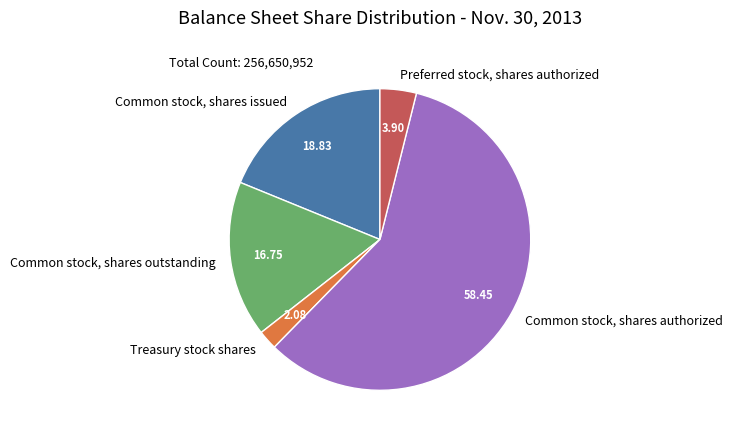

What is the majority slice?

Common stock, shares authorized